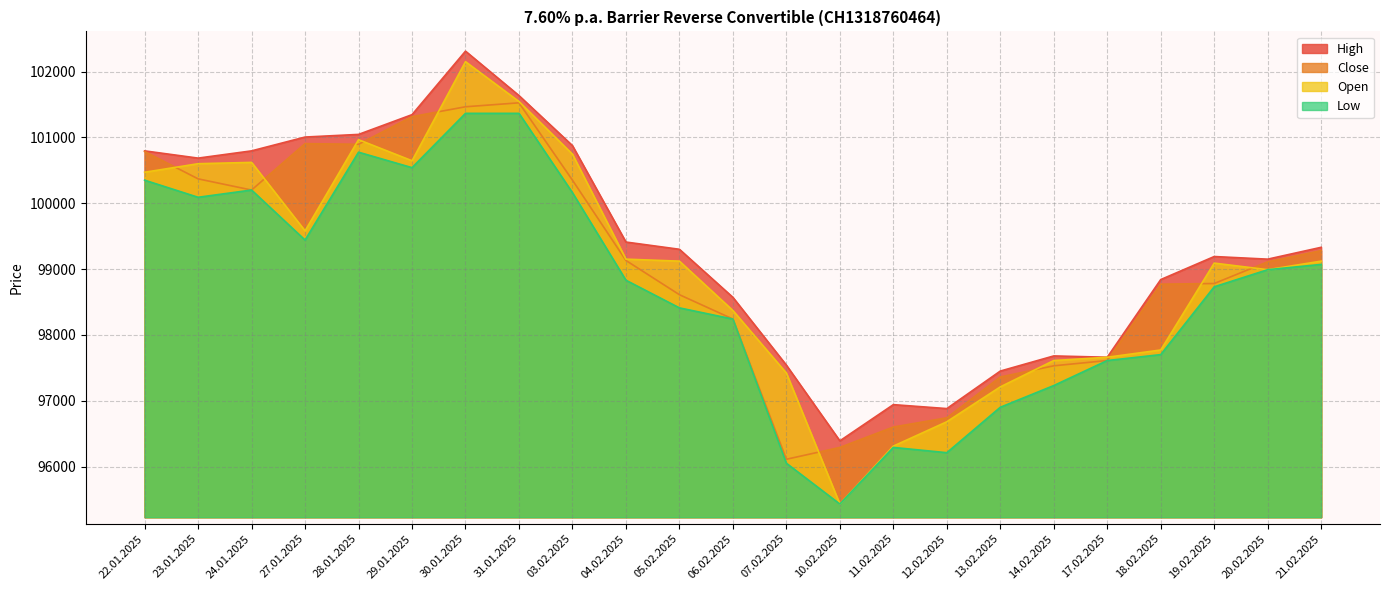

What is the label of the 14th point from the left?

10.02.2025